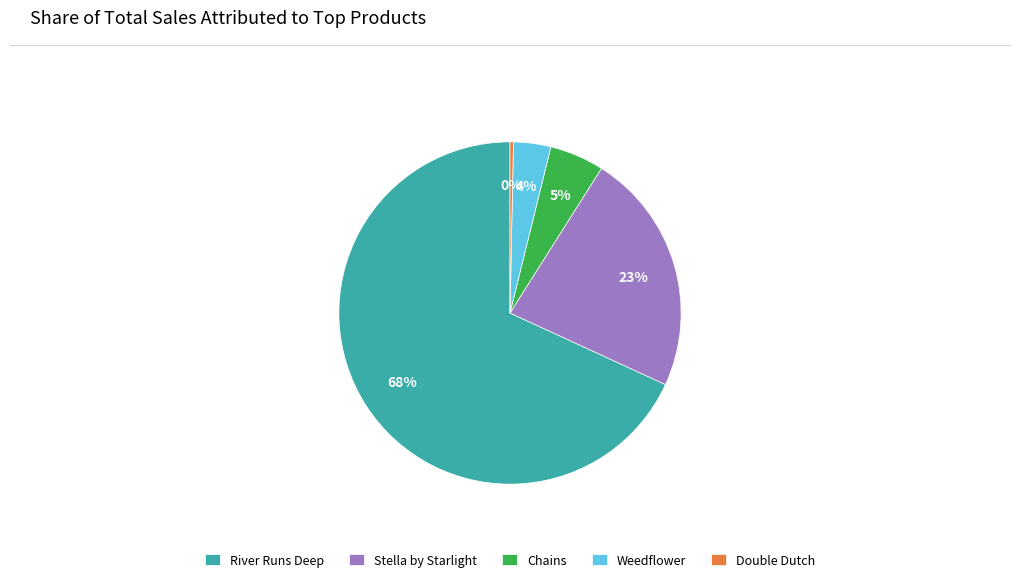

Which slice is the smallest?

Double Dutch